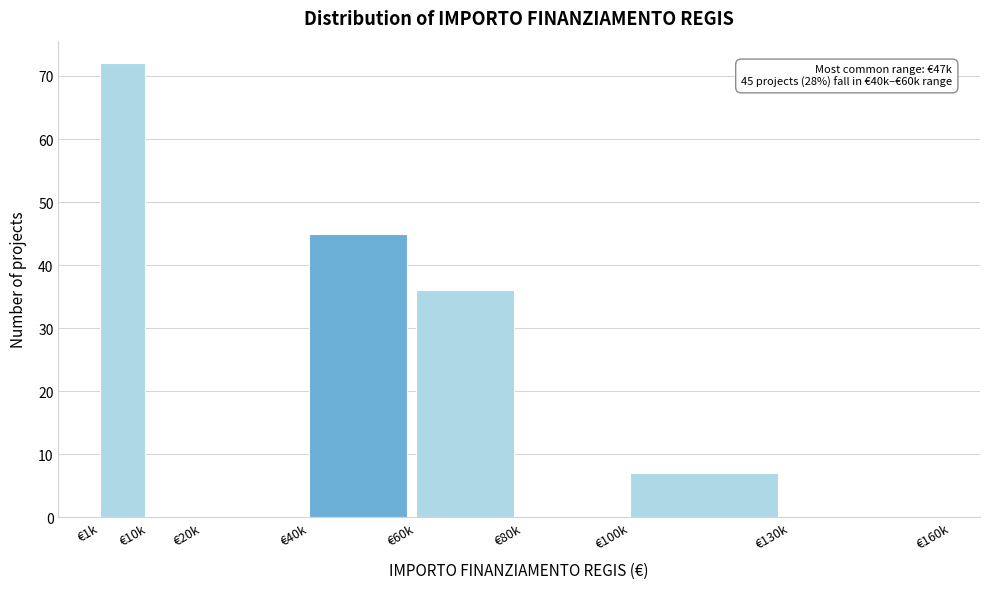

Reading right to left, extract all data points from this chart.

€130k=0	€100k=7	€80k=0	€60k=36	€40k=45	€20k=0	€10k=0	€1k=72